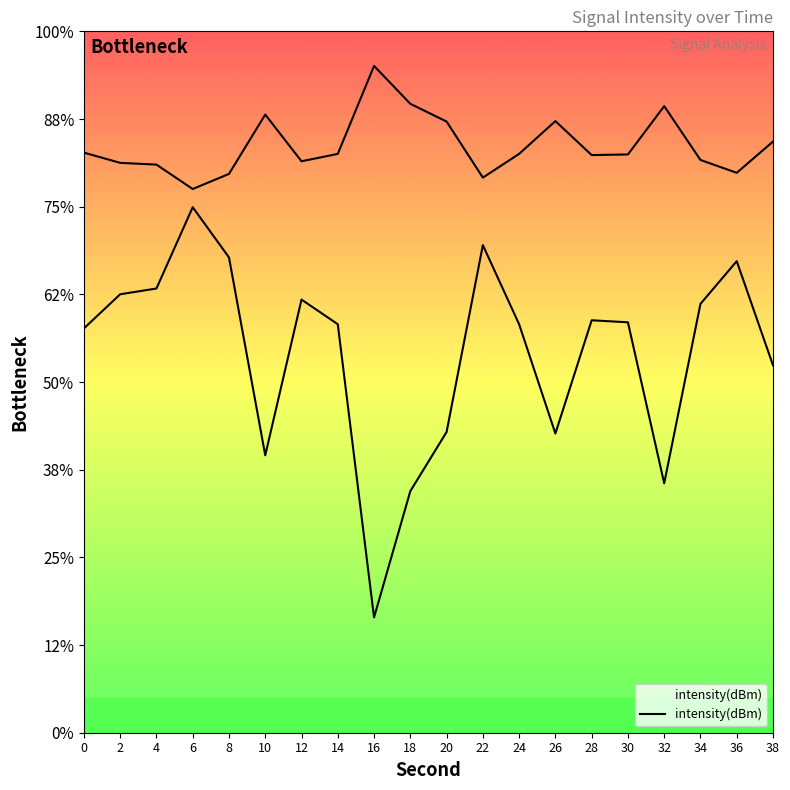

Count the number of values greater than -129.

8